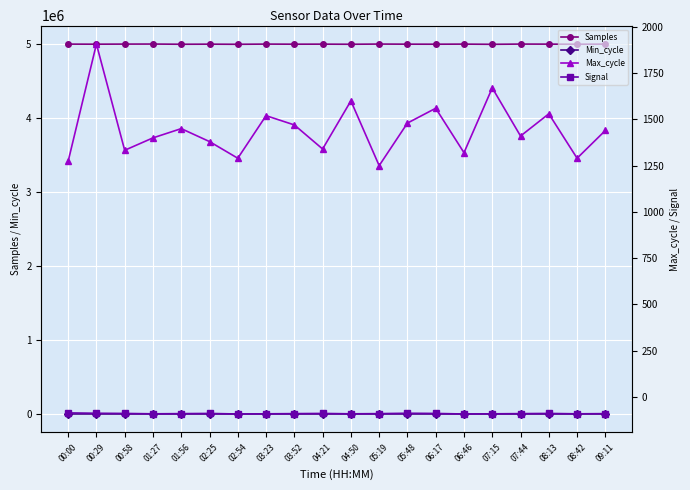

True or false: Samples and Max_cycle cross at least once.

False